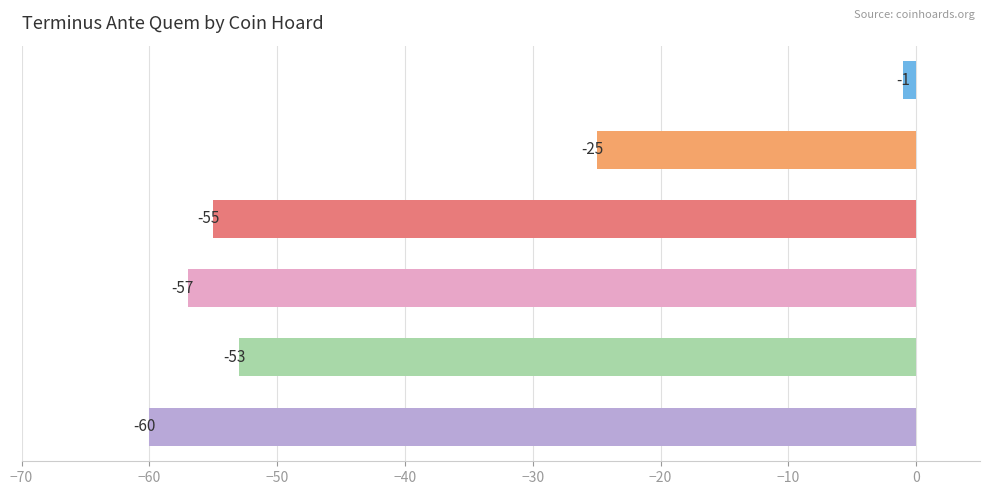

What is the sum of all values?

-251